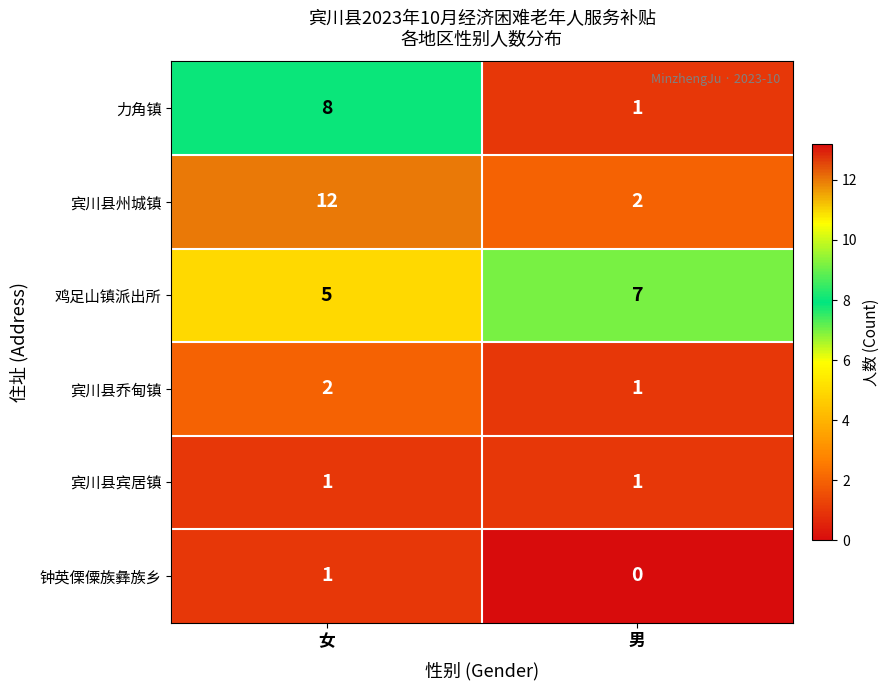

List the labels in order of 钟英傈僳族彝族乡 value, largest first.

女, 男